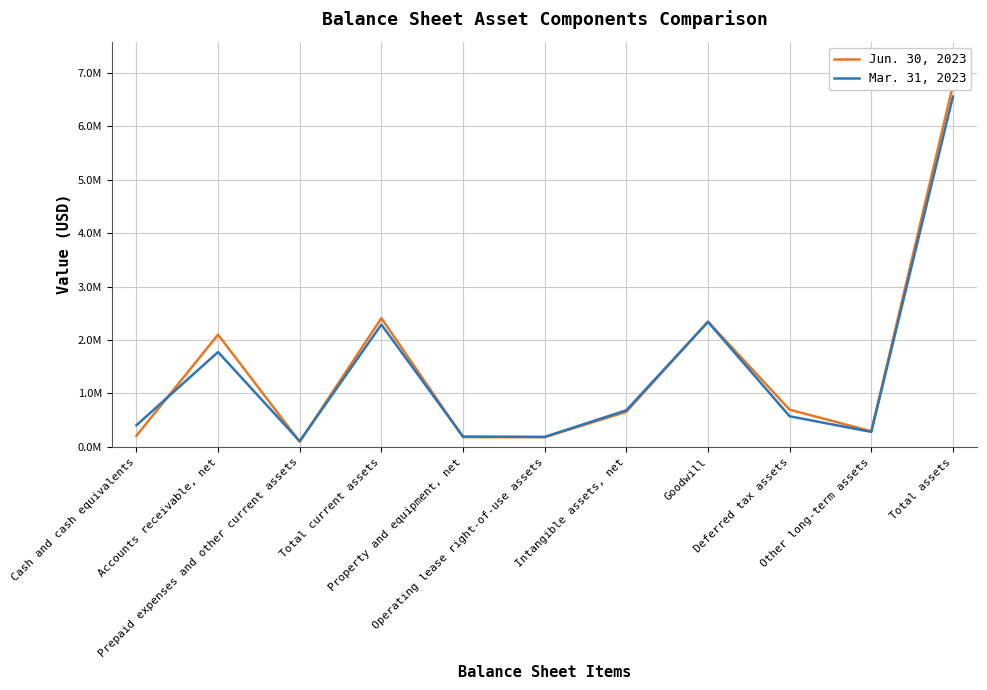

What is the spread (max minus min) of values at Deferred tax assets?

122822